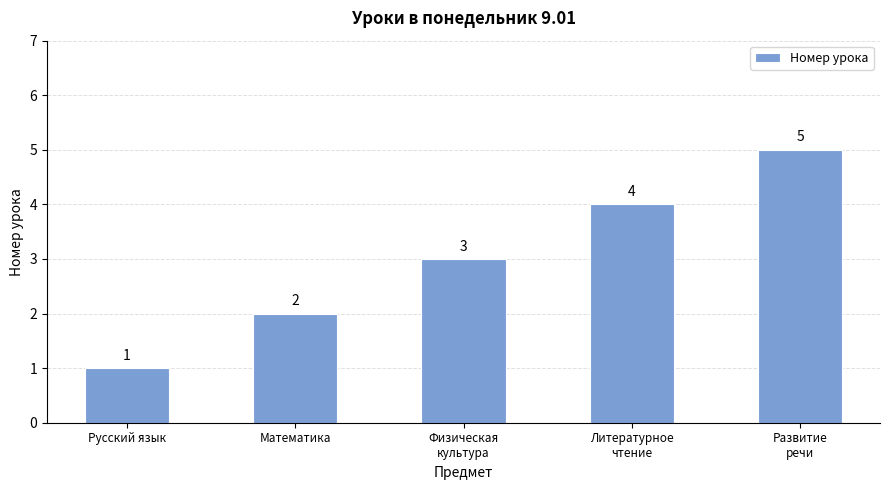

Reading right to left, what are all the values shown in this chart?

Развитие
речи=5	Литературное
чтение=4	Физическая
культура=3	Математика=2	Русский язык=1